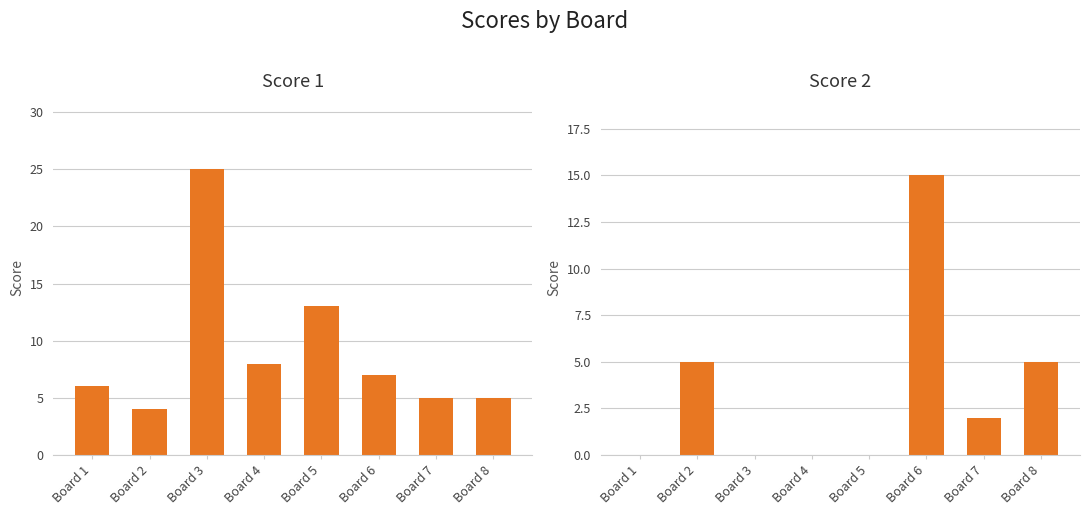

What is the sum of all Score 1 values?

73